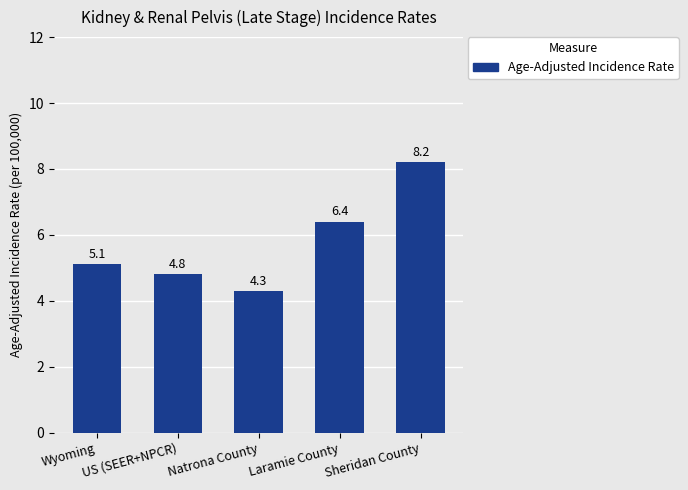

What is the ratio of the value at Wyoming to the value at Laramie County?

0.8